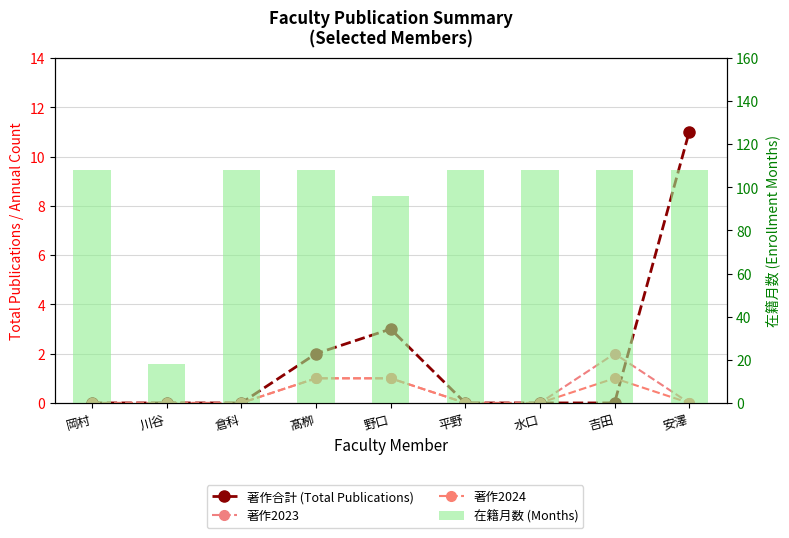

At which category is the sum across all series the highest?

安澤